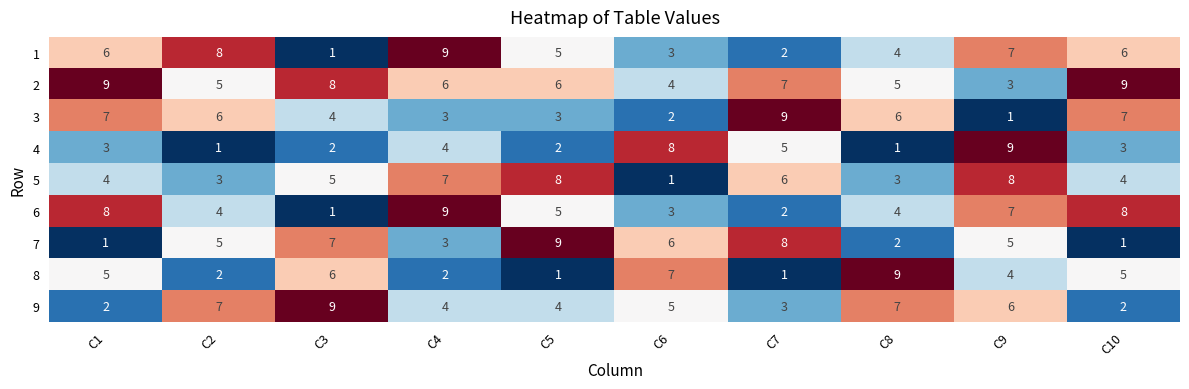

Is it true that 6 equals 3 at C7?

False